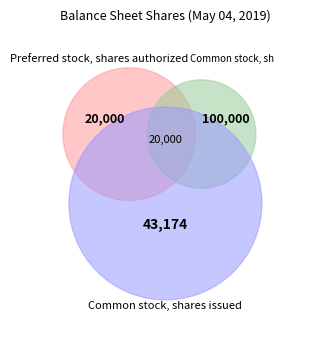

Does any single category account for the majority?

Yes